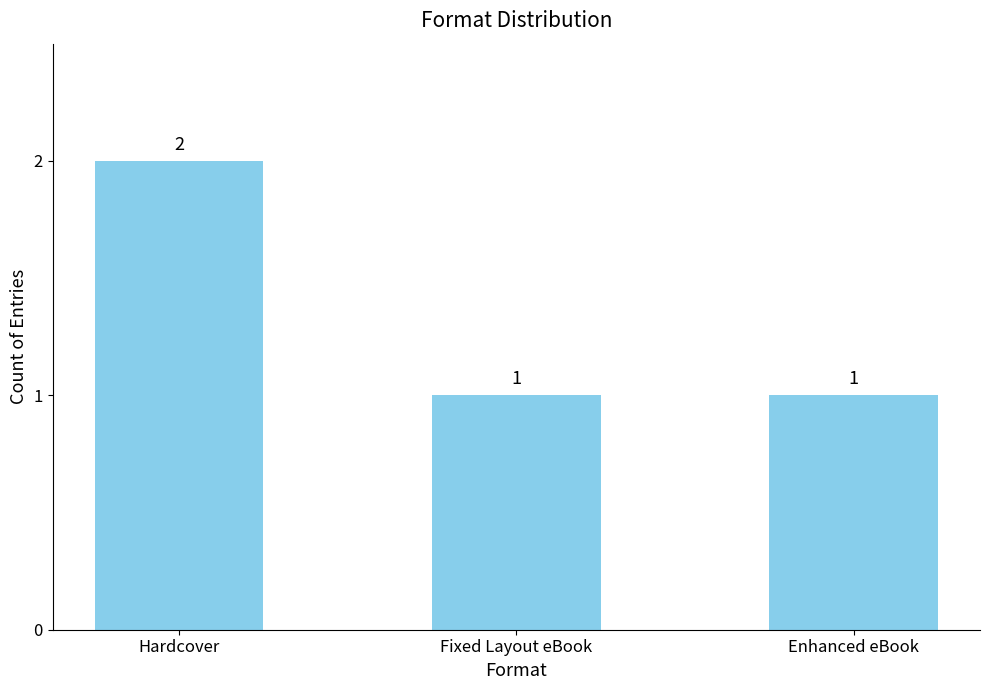

What is the label of the 2nd bar from the left?

Fixed Layout eBook